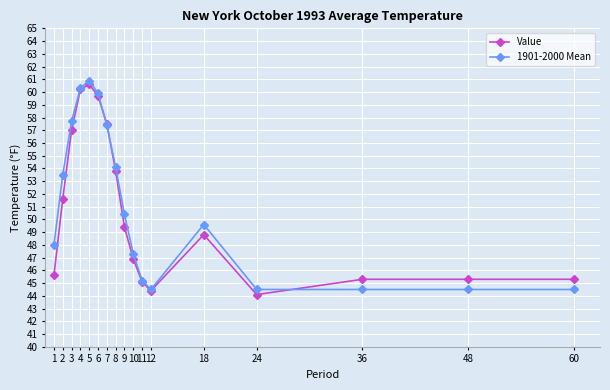

Which series has the largest total across all categories?

1901-2000 Mean